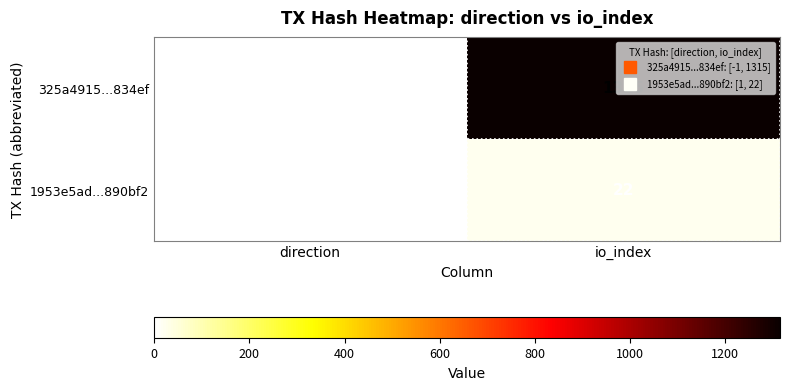

The 1953e5ad...890bf2 series shows 1 at direction. True or false?

True